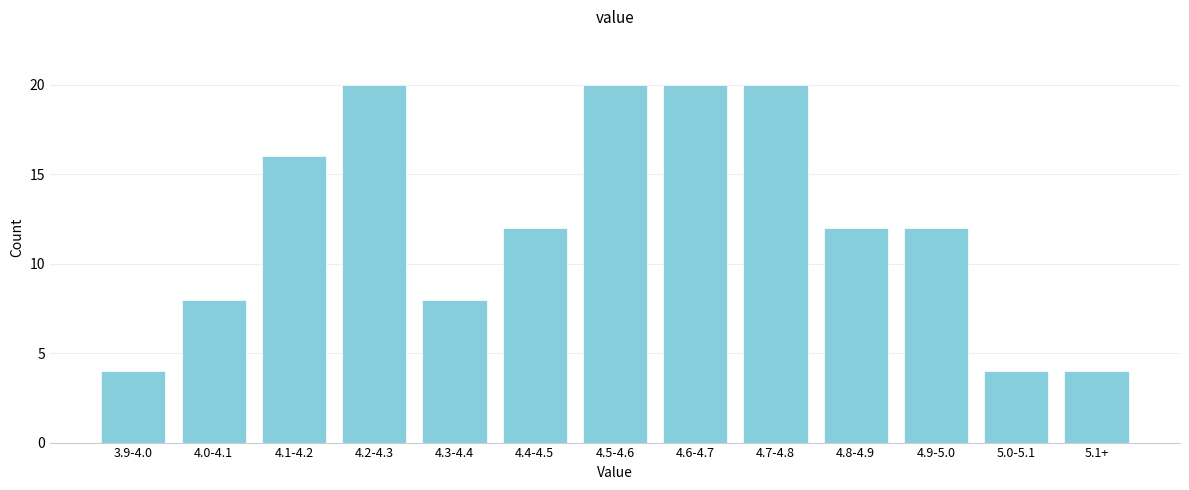

Reading right to left, what are all the values shown in this chart?

5.1+=4	5.0-5.1=4	4.9-5.0=12	4.8-4.9=12	4.7-4.8=20	4.6-4.7=20	4.5-4.6=20	4.4-4.5=12	4.3-4.4=8	4.2-4.3=20	4.1-4.2=16	4.0-4.1=8	3.9-4.0=4